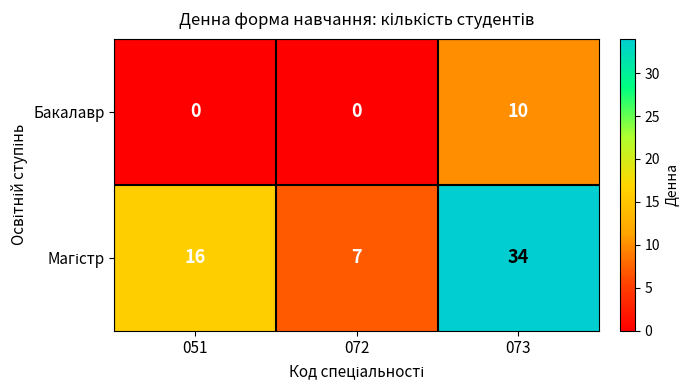

What is the sum of all Бакалавр values?

10